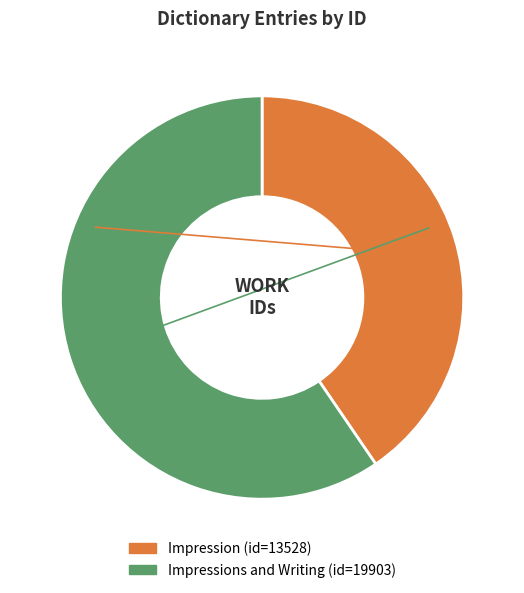

How many segments does this pie chart have?

2